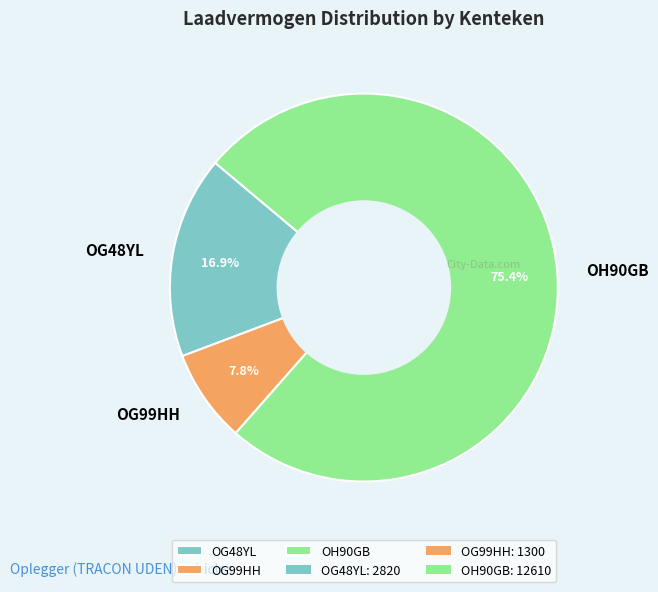

Is OG48YL the majority of the pie?

No